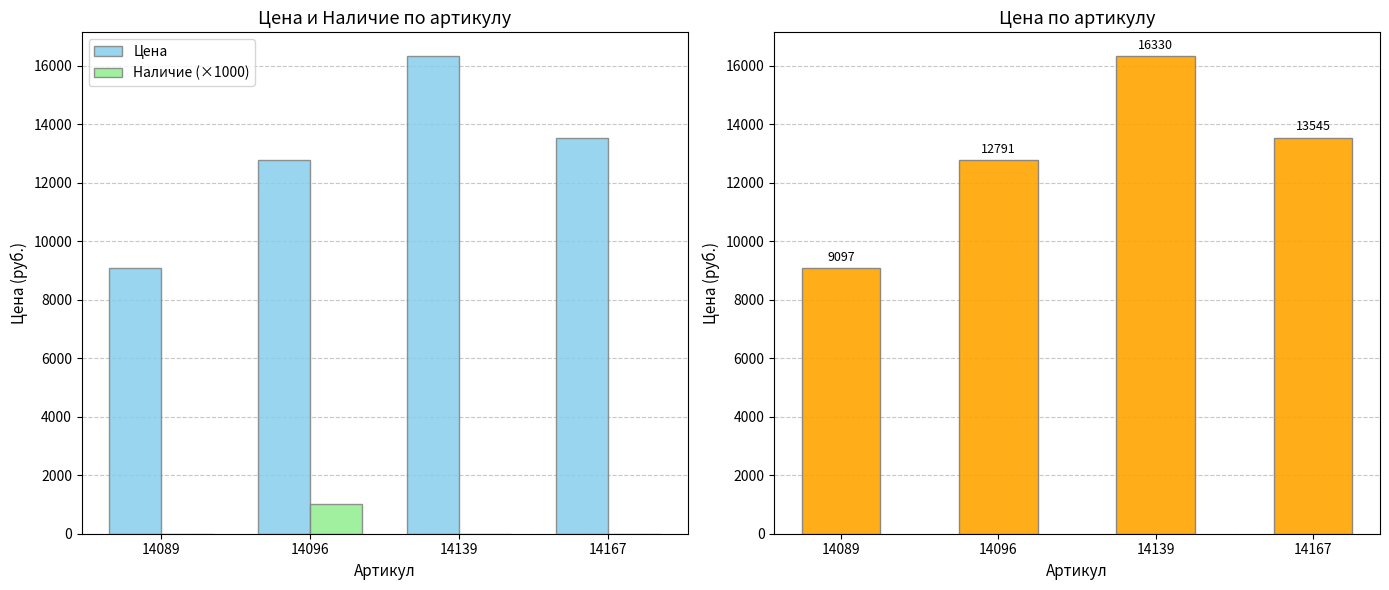

At which category does the chart reach its minimum across all series?

14089